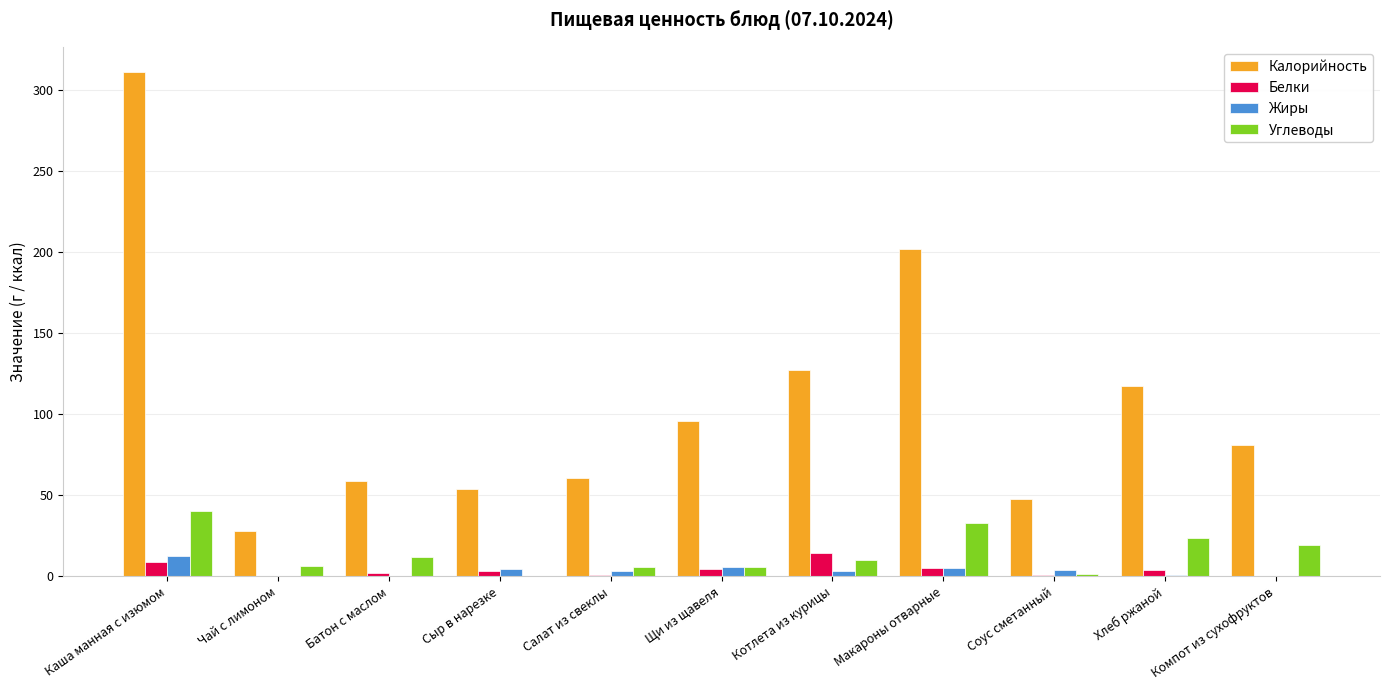

Where does the Калорийность series first go above 81?

Каша манная с изюмом